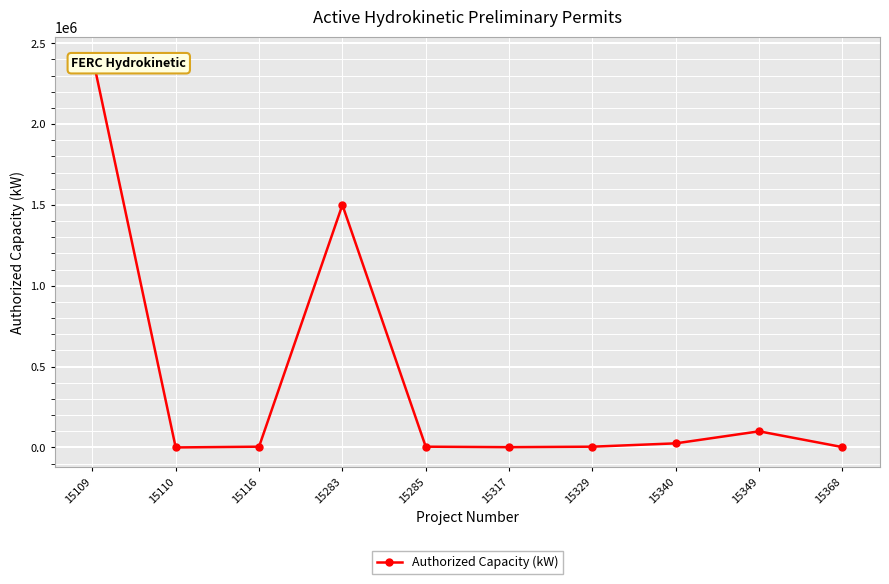

What is the greatest value displayed?

2420000